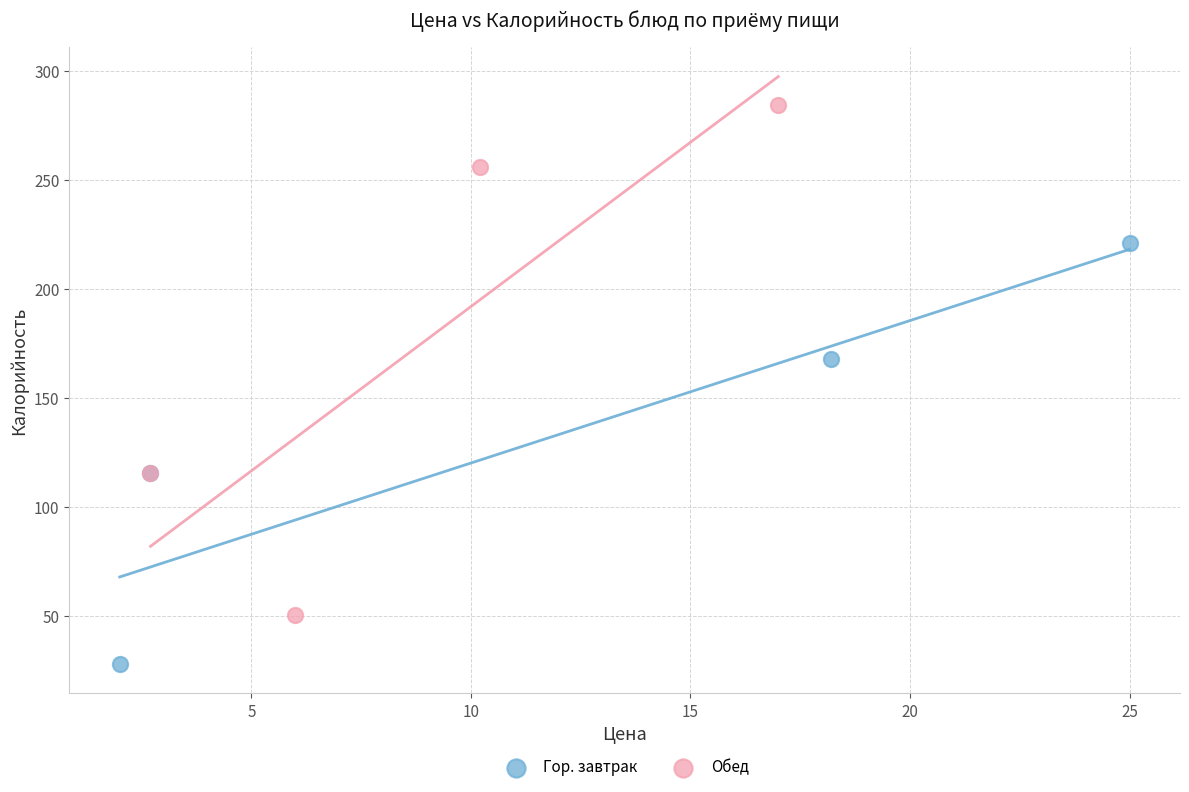

Which series has the widest spread of Y values?

Обед